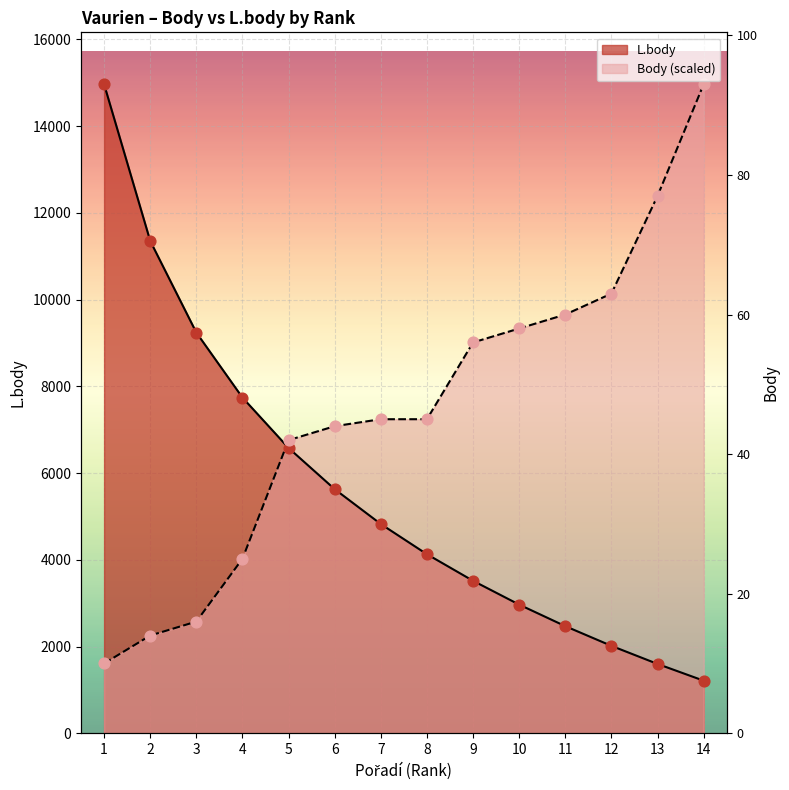

What are all the series names shown in the legend?

L.body, Body